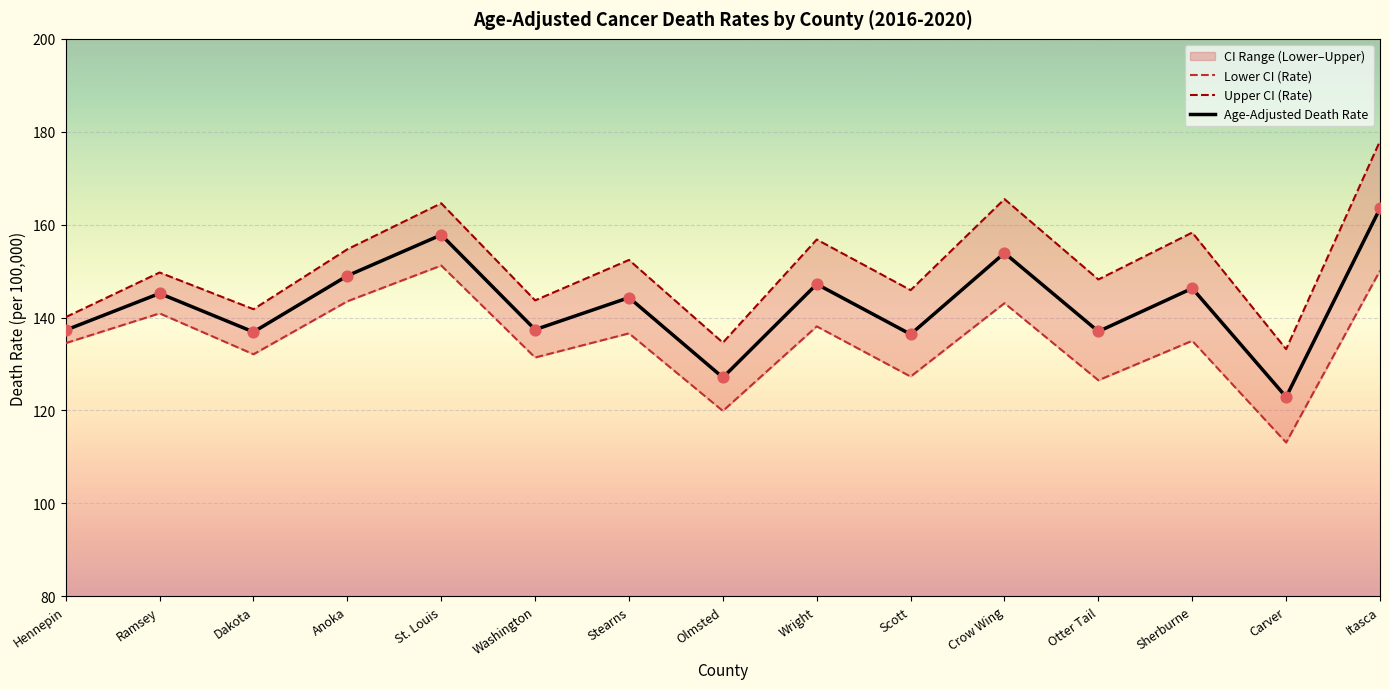

At which category is the sum across all series the highest?

Itasca